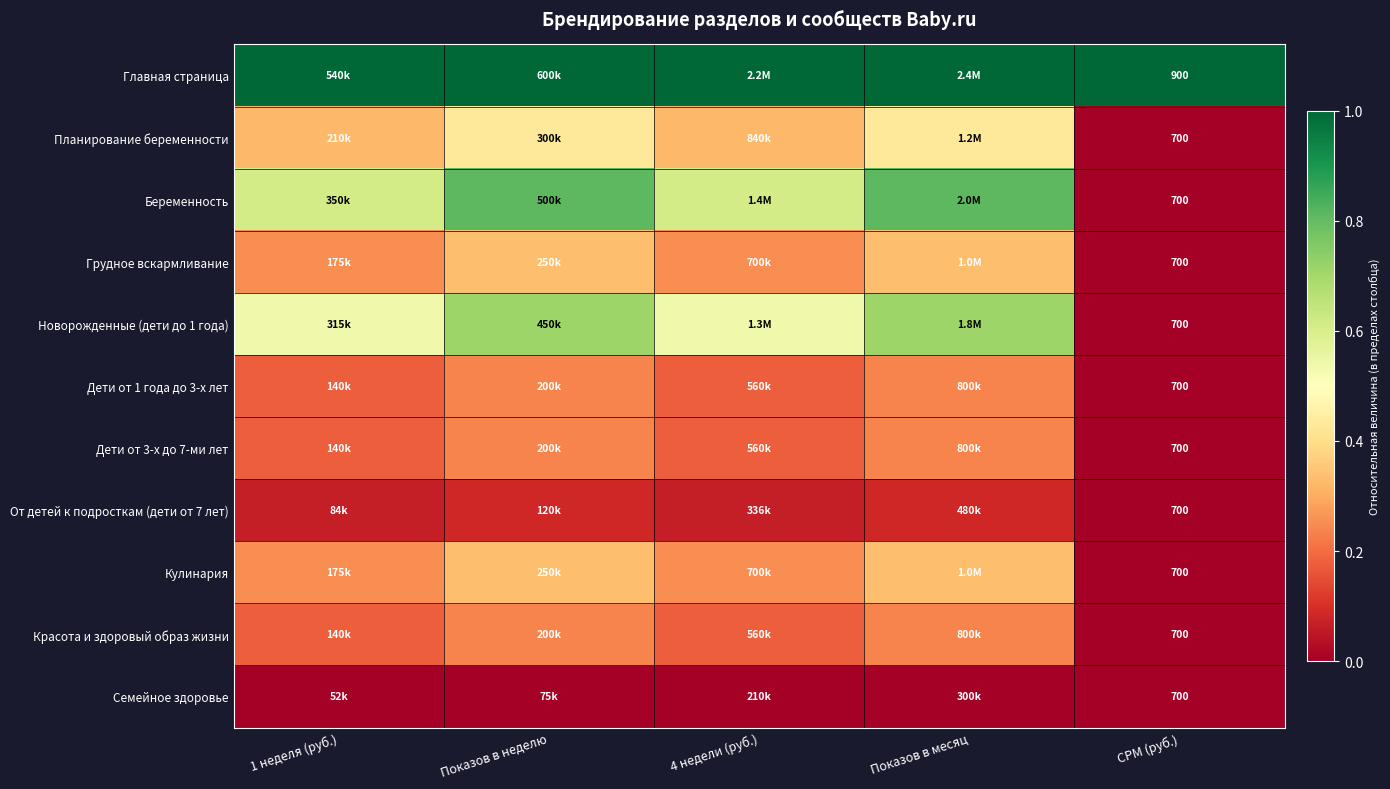

Between Показов в неделю and Показов в месяц, which series saw the biggest shift?

Главная страница